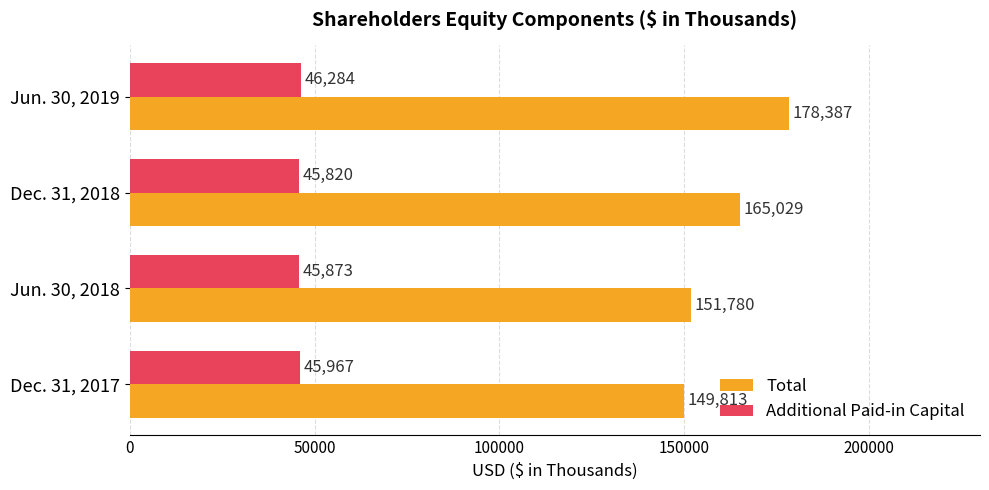

List the series in order of their overall mean, lowest first.

Additional Paid-in Capital, Total